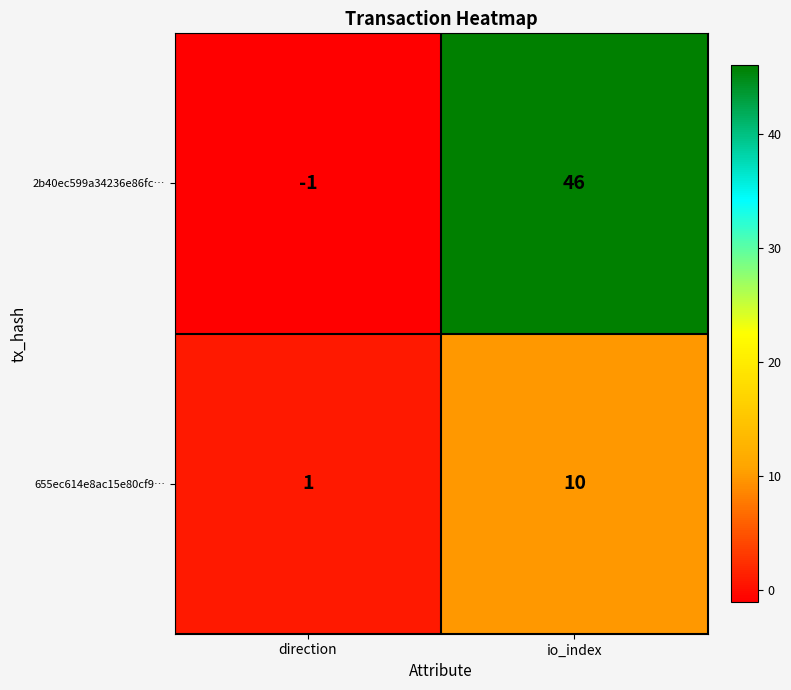

The 2b40ec599a34236e86fc… series shows 75 at io_index. True or false?

False